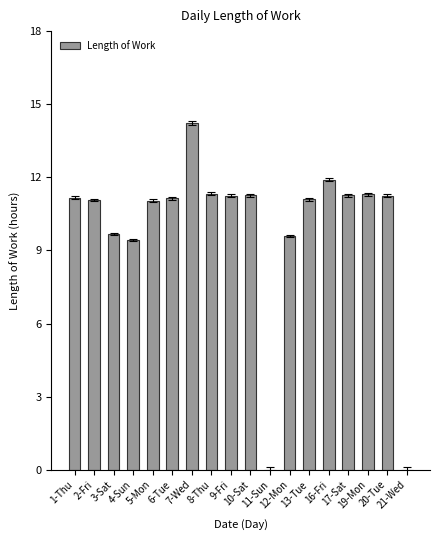

How many categories are shown in the chart?

18